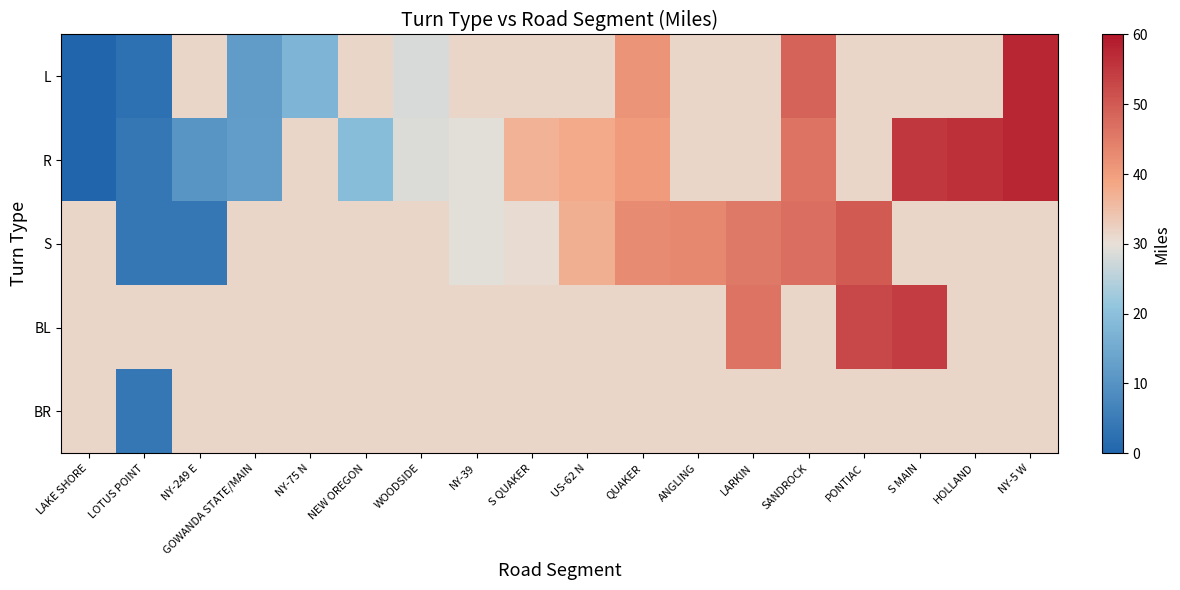

At which category does the chart reach its minimum across all series?

LAKE SHORE